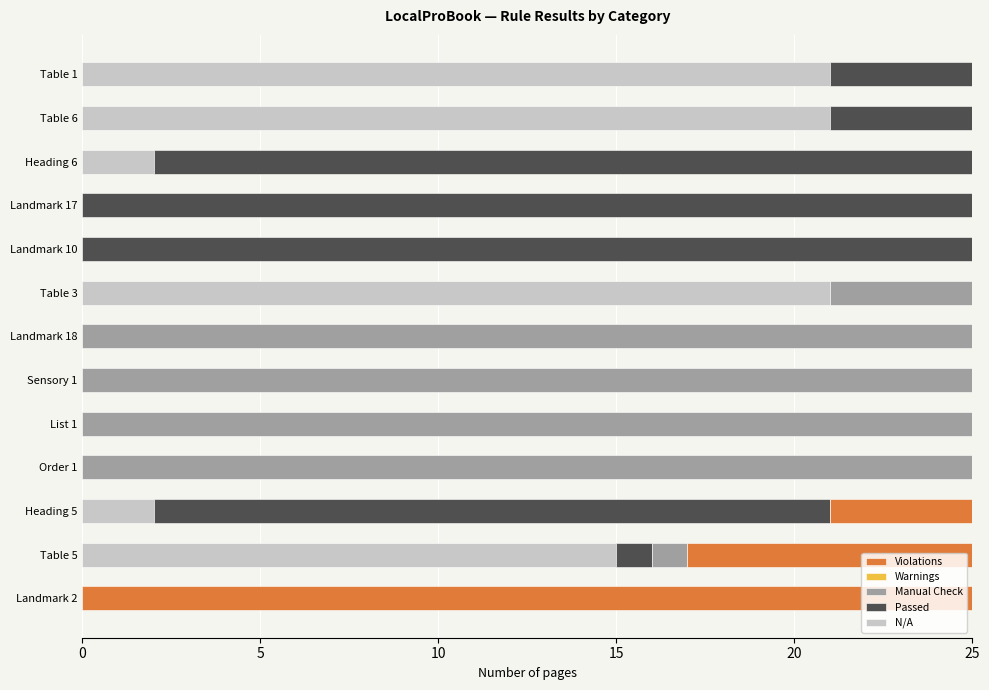

What is the total value across all series at Heading 6?

25